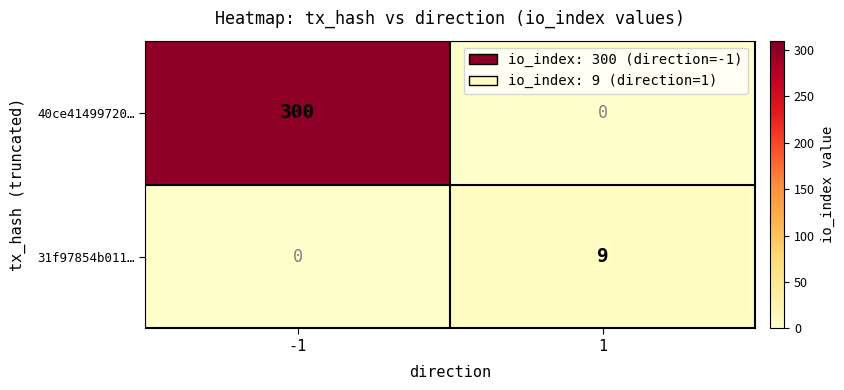

Reading left to right, extract all data points from this chart.

40ce41499720…: -1=300	1=0
31f97854b011…: -1=0	1=9